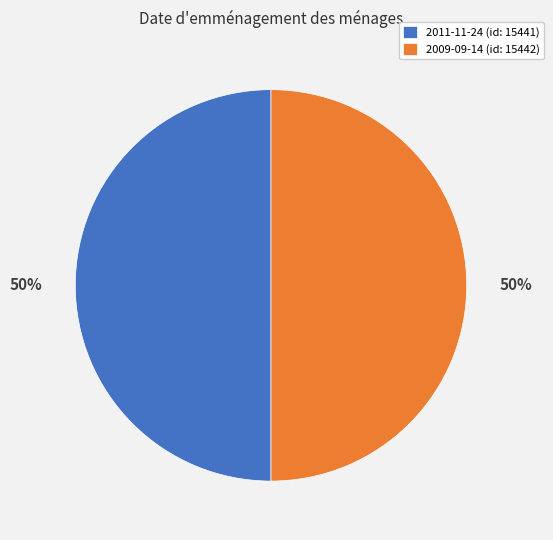

To the nearest percent, what portion does 2011-11-24 (id: 15441) represent?

50%